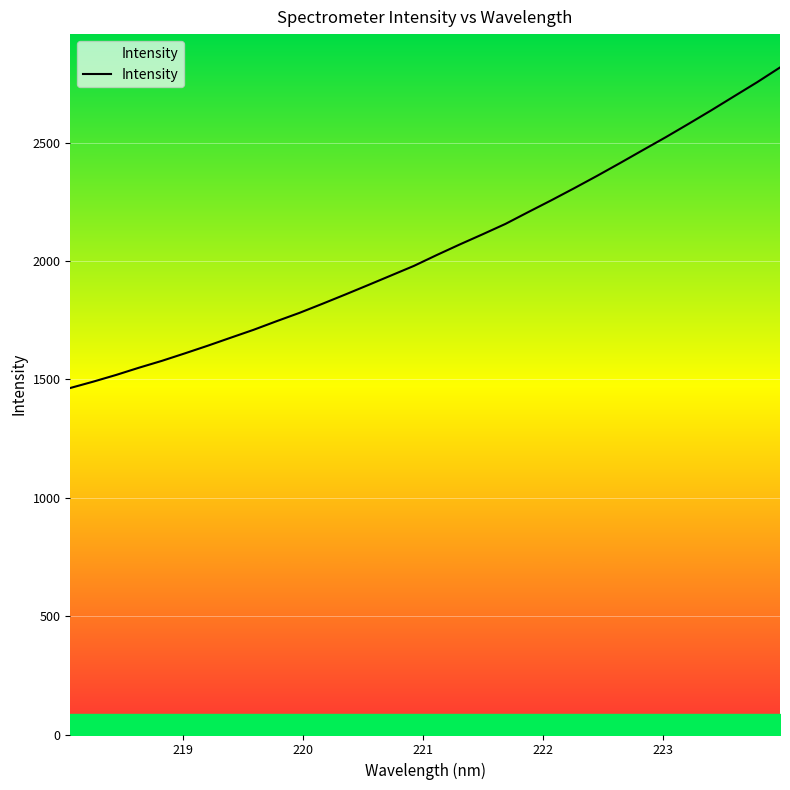

What is the value of the 32nd point from the left?

2818.4